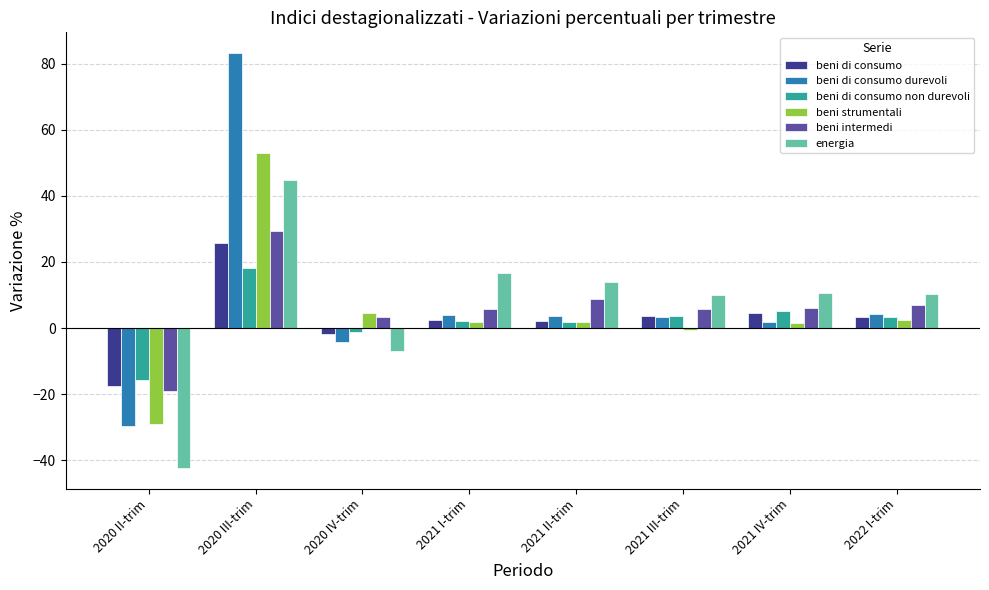

Is it true that beni intermedi equals 11.6 at 2022 I-trim?

False